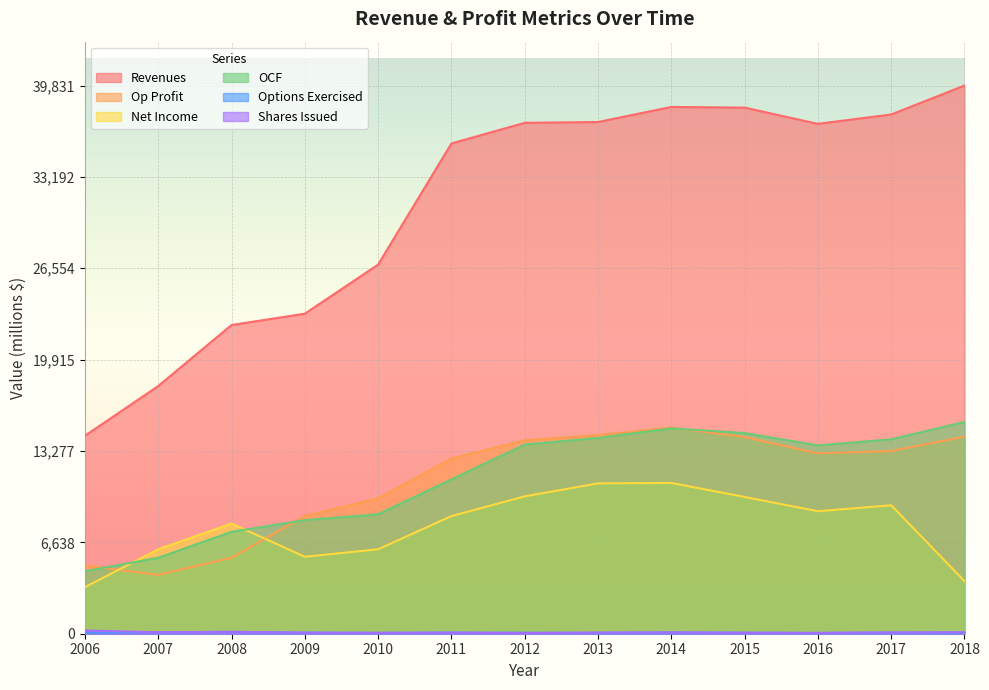

At which category does Shares Issued reach its first local peak?

2008